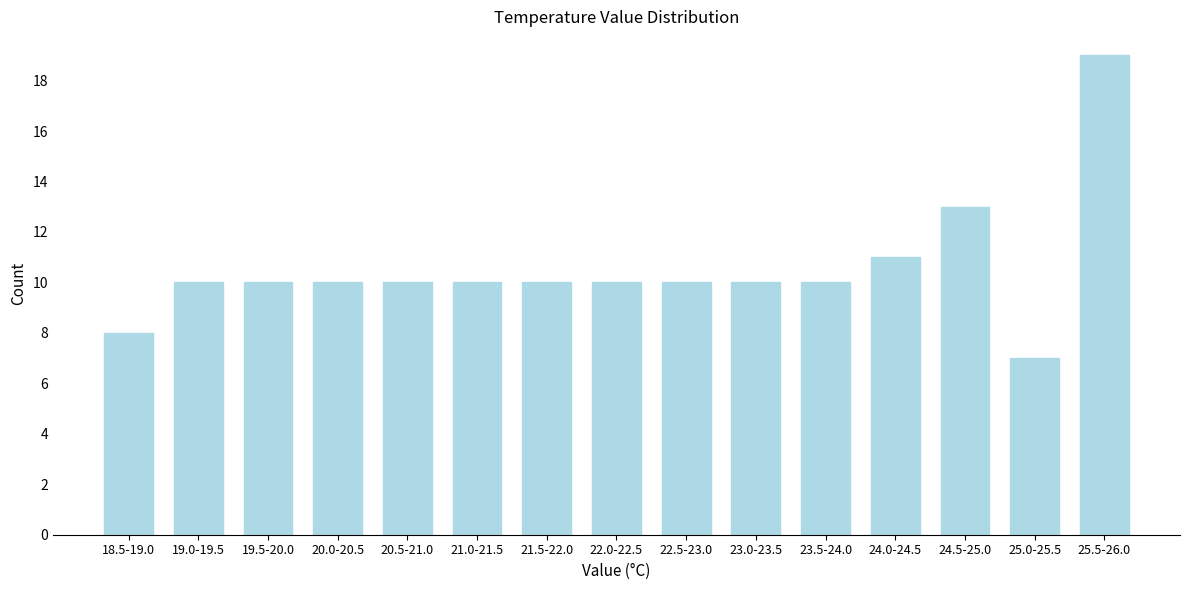

Reading right to left, list all the values displayed in this chart.

19	7	13	11	10	10	10	10	10	10	10	10	10	10	8